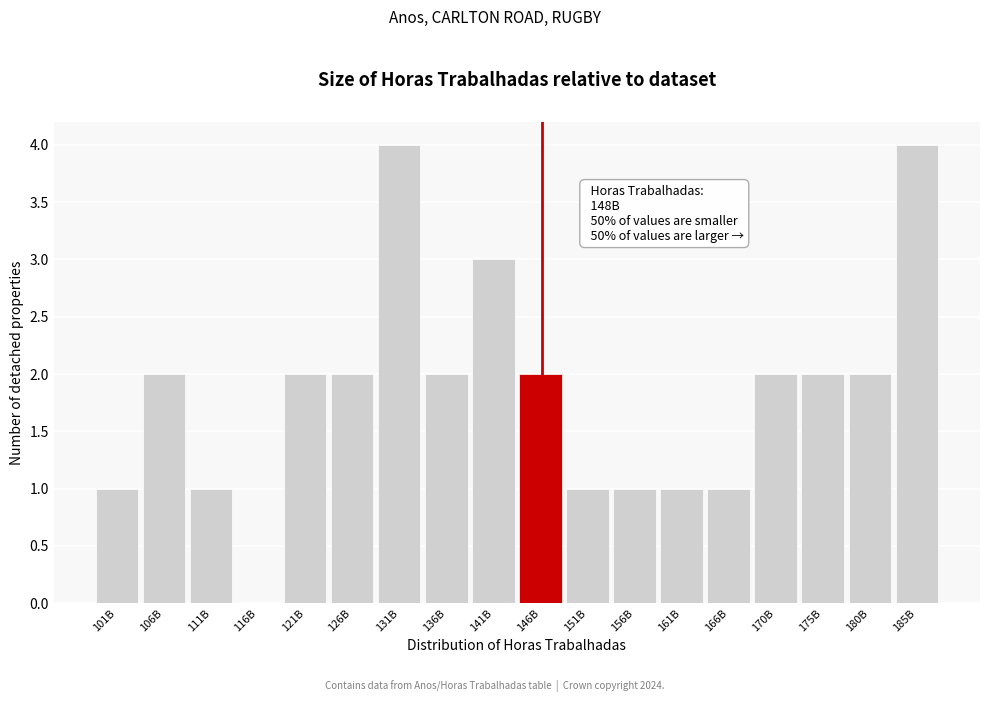

Reading right to left, transcribe all the data shown in this chart.

185B=4	180B=2	175B=2	170B=2	166B=1	161B=1	156B=1	151B=1	146B=2	141B=3	136B=2	131B=4	126B=2	121B=2	116B=0	111B=1	106B=2	101B=1